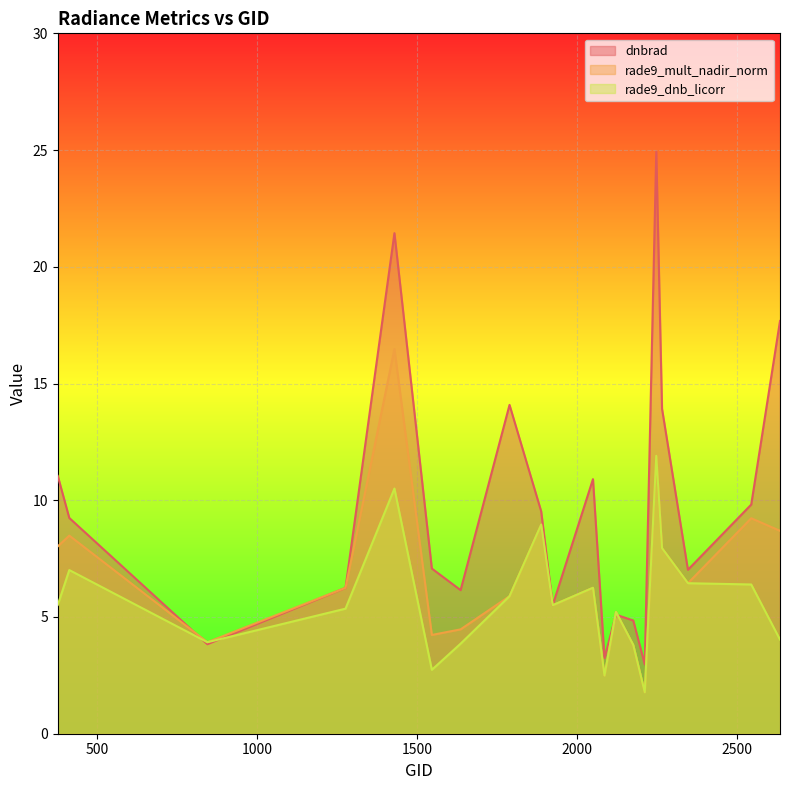

At how many categories does at least one series exceed 22?

1